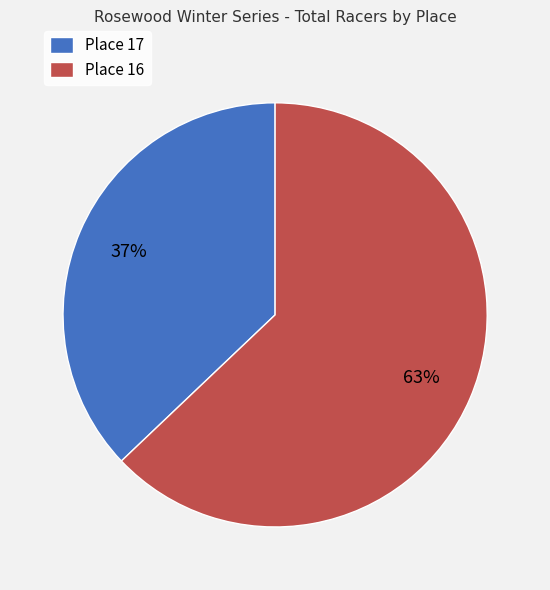

Which has a higher value, Place 16 or Place 17?

Place 16